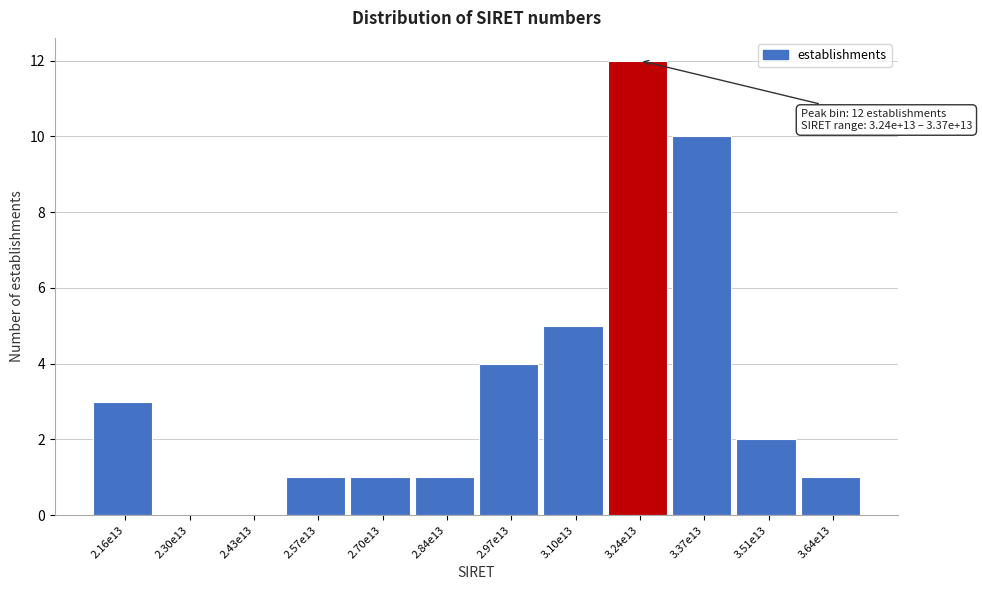

Reading left to right, what are all the values shown in this chart?

2.16e13=3	2.30e13=0	2.43e13=0	2.57e13=1	2.70e13=1	2.84e13=1	2.97e13=4	3.10e13=5	3.24e13=12	3.37e13=10	3.51e13=2	3.64e13=1